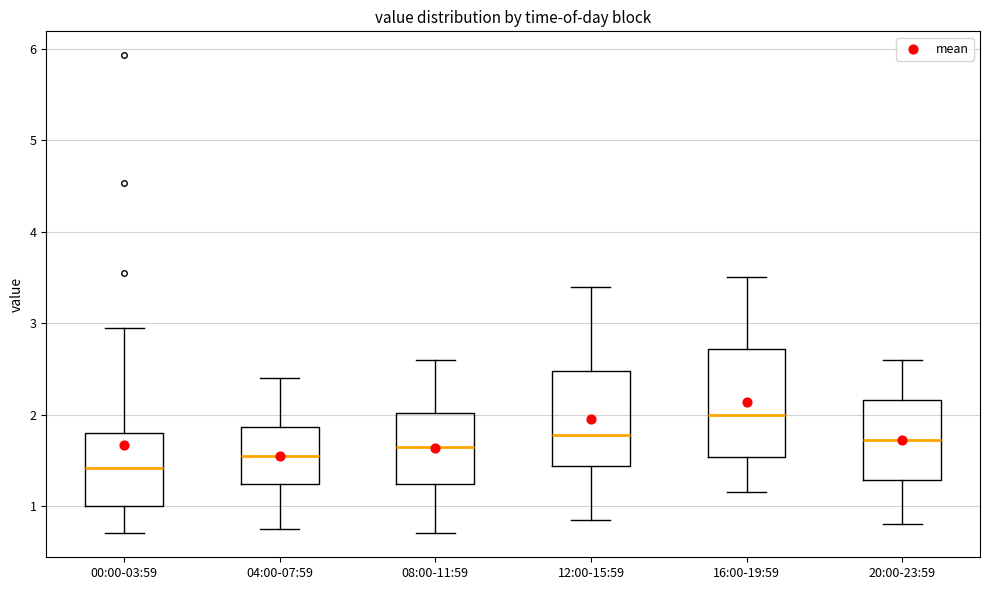

Reading left to right, transcribe this box plot: for each box, give where its median line is, the range the box spans, and where its two whiskers end, as read against the y-axis. The values are not printed on the chart, so give them approximately, as read against the axis.

00:00-03:59: median 1.4, box 1.0 to 1.8, whiskers 0.7 to 3.0
04:00-07:59: median 1.6, box 1.2 to 1.9, whiskers 0.8 to 2.4
08:00-11:59: median 1.7, box 1.2 to 2.0, whiskers 0.7 to 2.6
12:00-15:59: median 1.8, box 1.4 to 2.5, whiskers 0.9 to 3.4
16:00-19:59: median 2.0, box 1.5 to 2.7, whiskers 1.2 to 3.5
20:00-23:59: median 1.7, box 1.3 to 2.2, whiskers 0.8 to 2.6